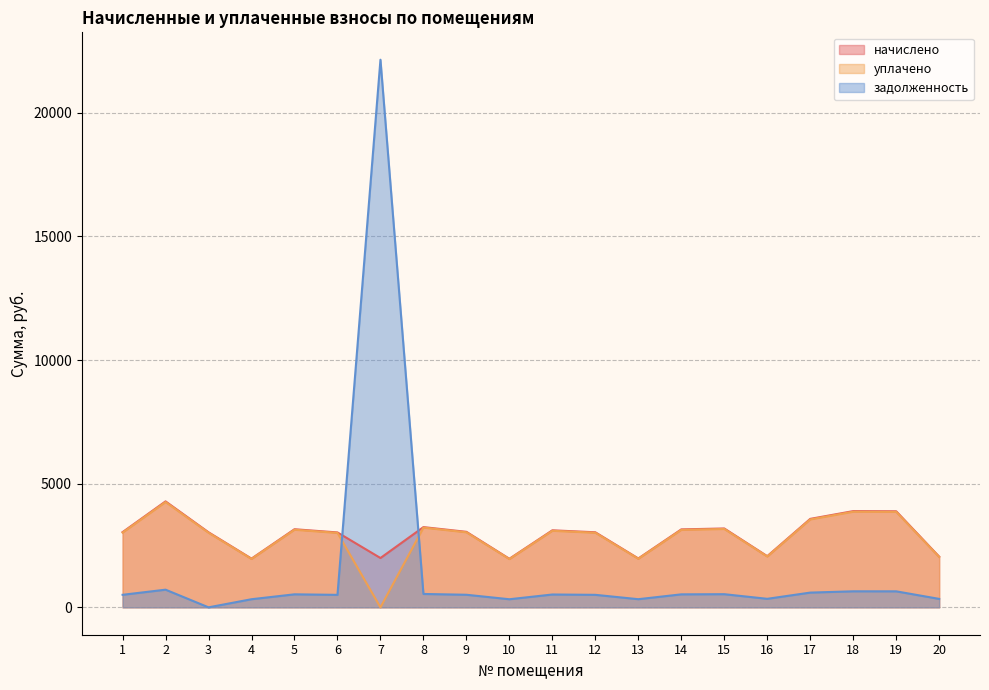

True or false: начислено and уплачено intersect in this chart.

False